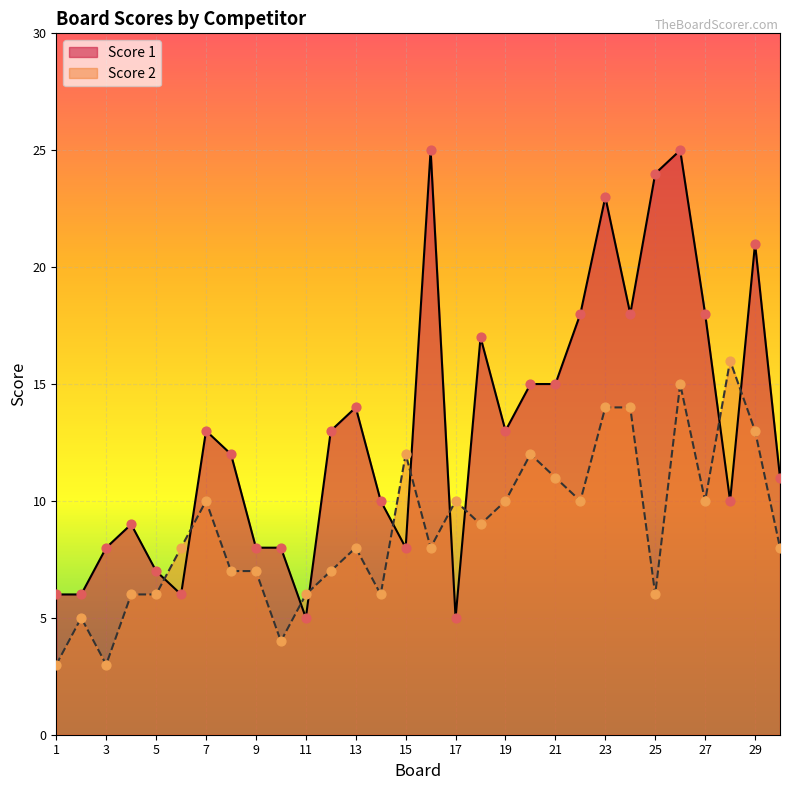

Which series has the largest total across all categories?

Score 1